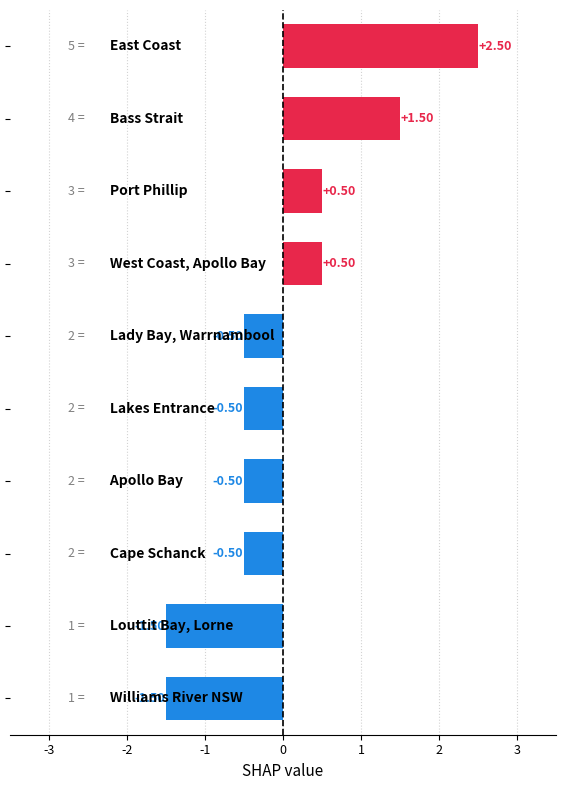

What is the difference between the maximum and minimum values?

4.0